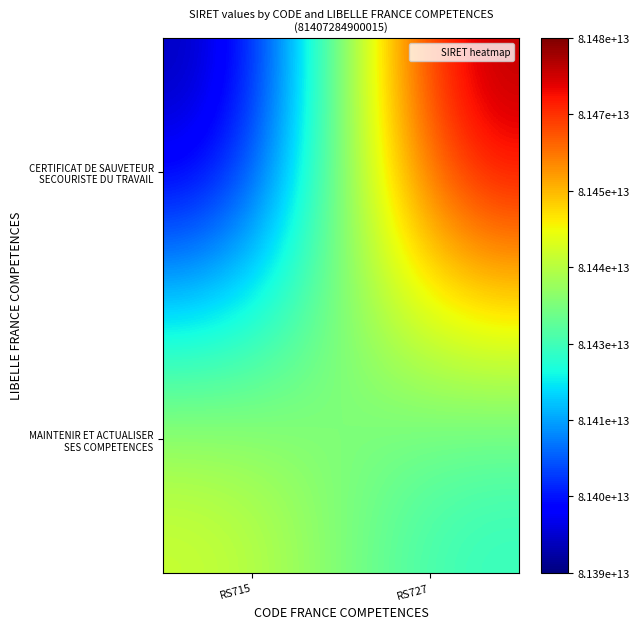

What is the total value across all series at RS715?

162831915097285.2